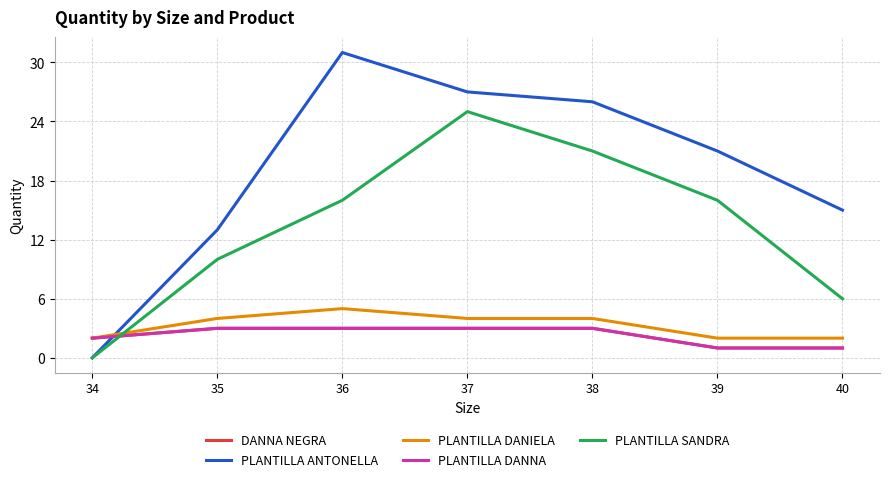

How many times do DANNA NEGRA and PLANTILLA ANTONELLA cross each other?

1